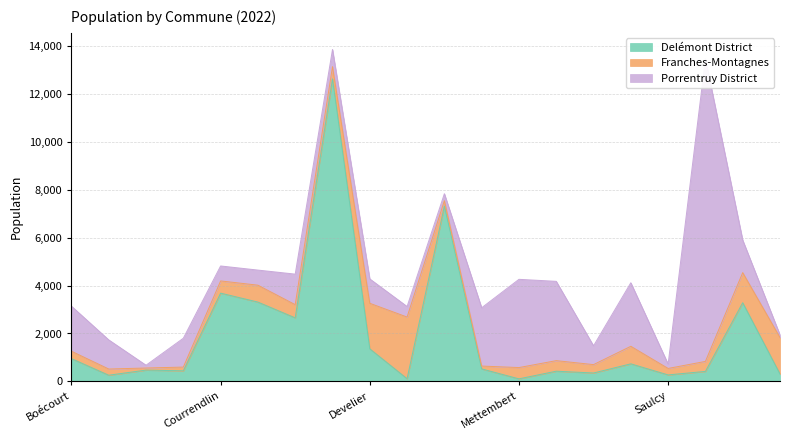

Rank the categories by Franches-Montagnes value from lowest to highest.

Châtillon, Mervelier, Courchapoix, Haute-Sorne, Bourrignon, Saulcy, Boécourt, Pleigne, Soyhières, Movelier, Mettembert, Courrendlin, Delémont, Courtételle, Courroux, Rossemaison, Val Terbi, Le Bémont, Develier, Ederswiler